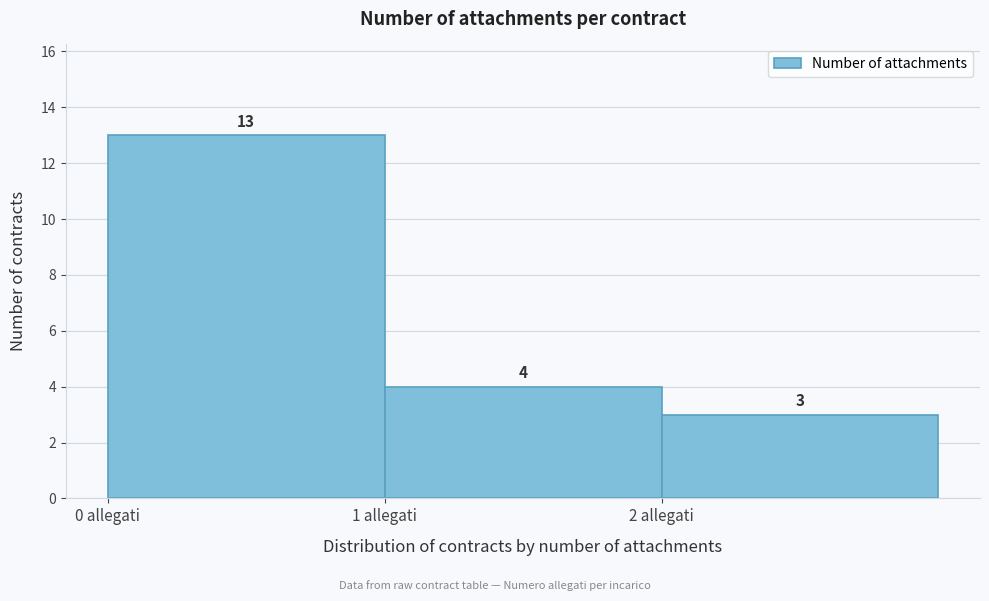

Reading left to right, list every bar in this chart as the range it spans on the x-axis followed by its height.

0 to 1: 13
1 to 2: 4
2 to 3: 3